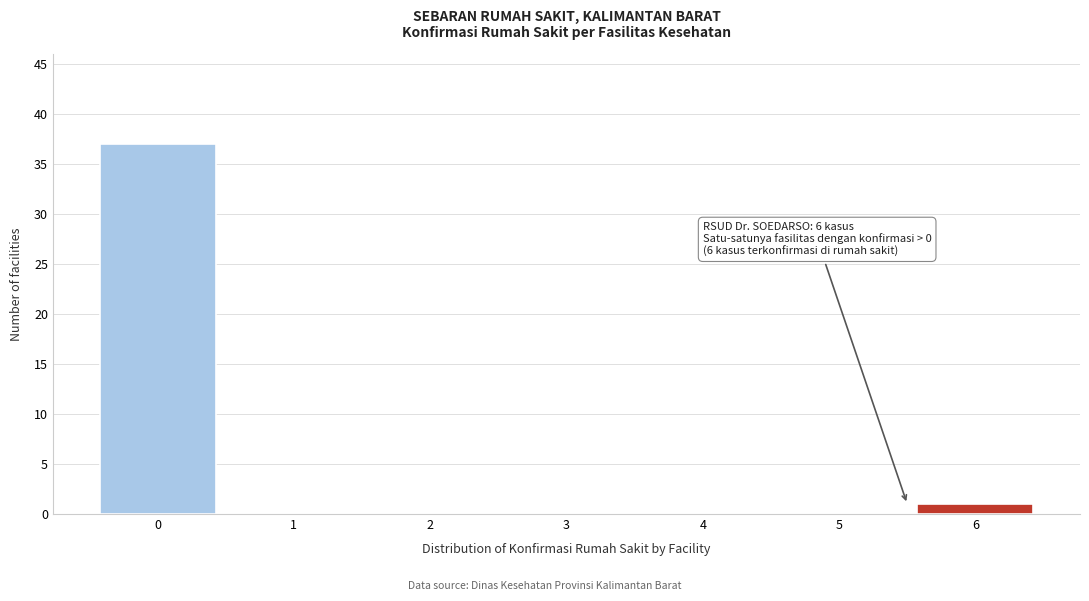

Reading right to left, what are all the values shown in this chart?

6=1	5=0	4=0	3=0	2=0	1=0	0=37